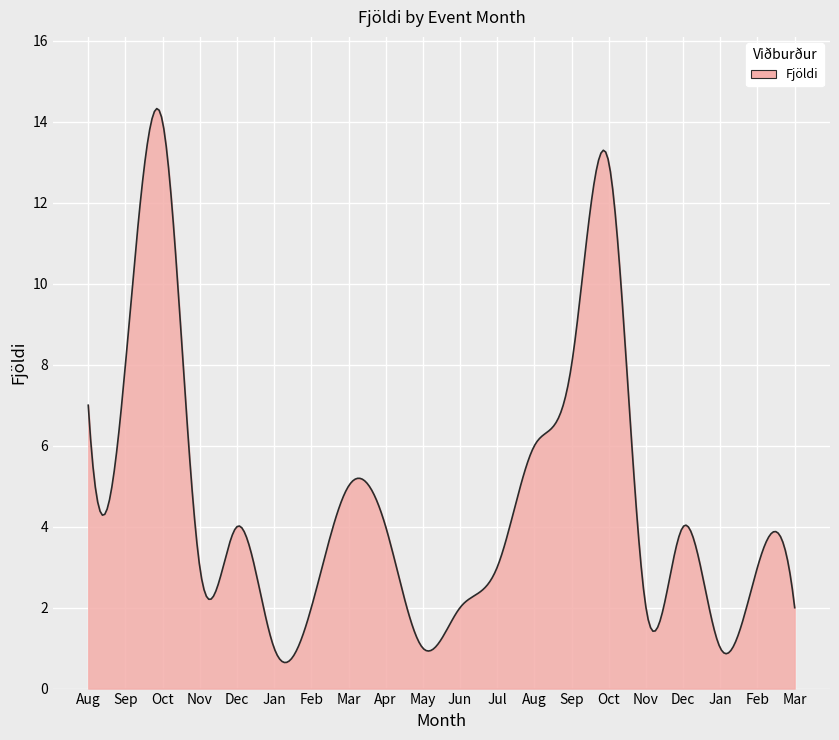

What is the difference between the maximum and minimum values?

13.7